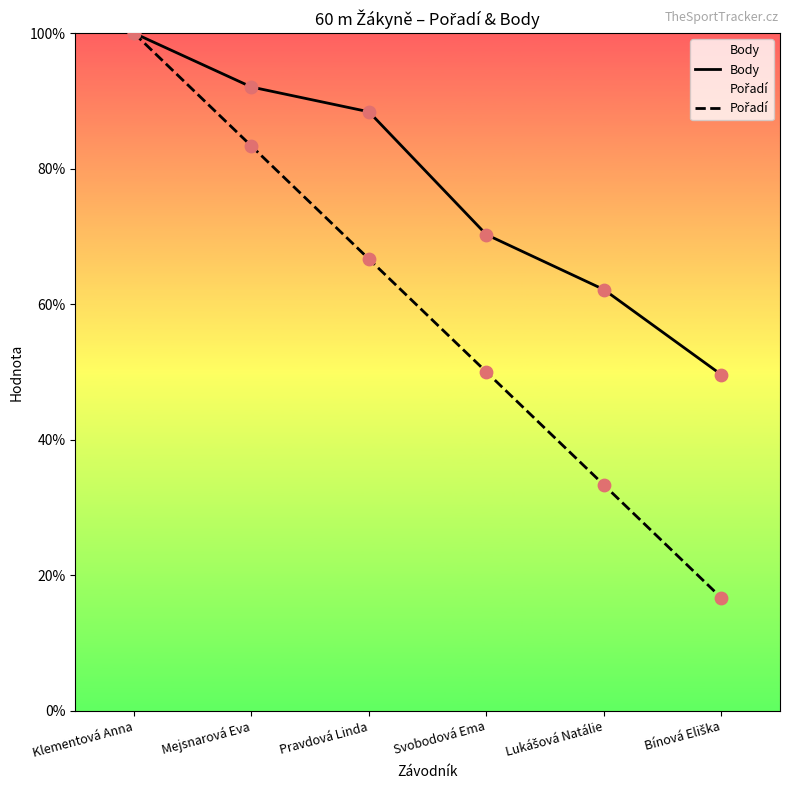

At which category is the sum across all series the highest?

Klementová Anna